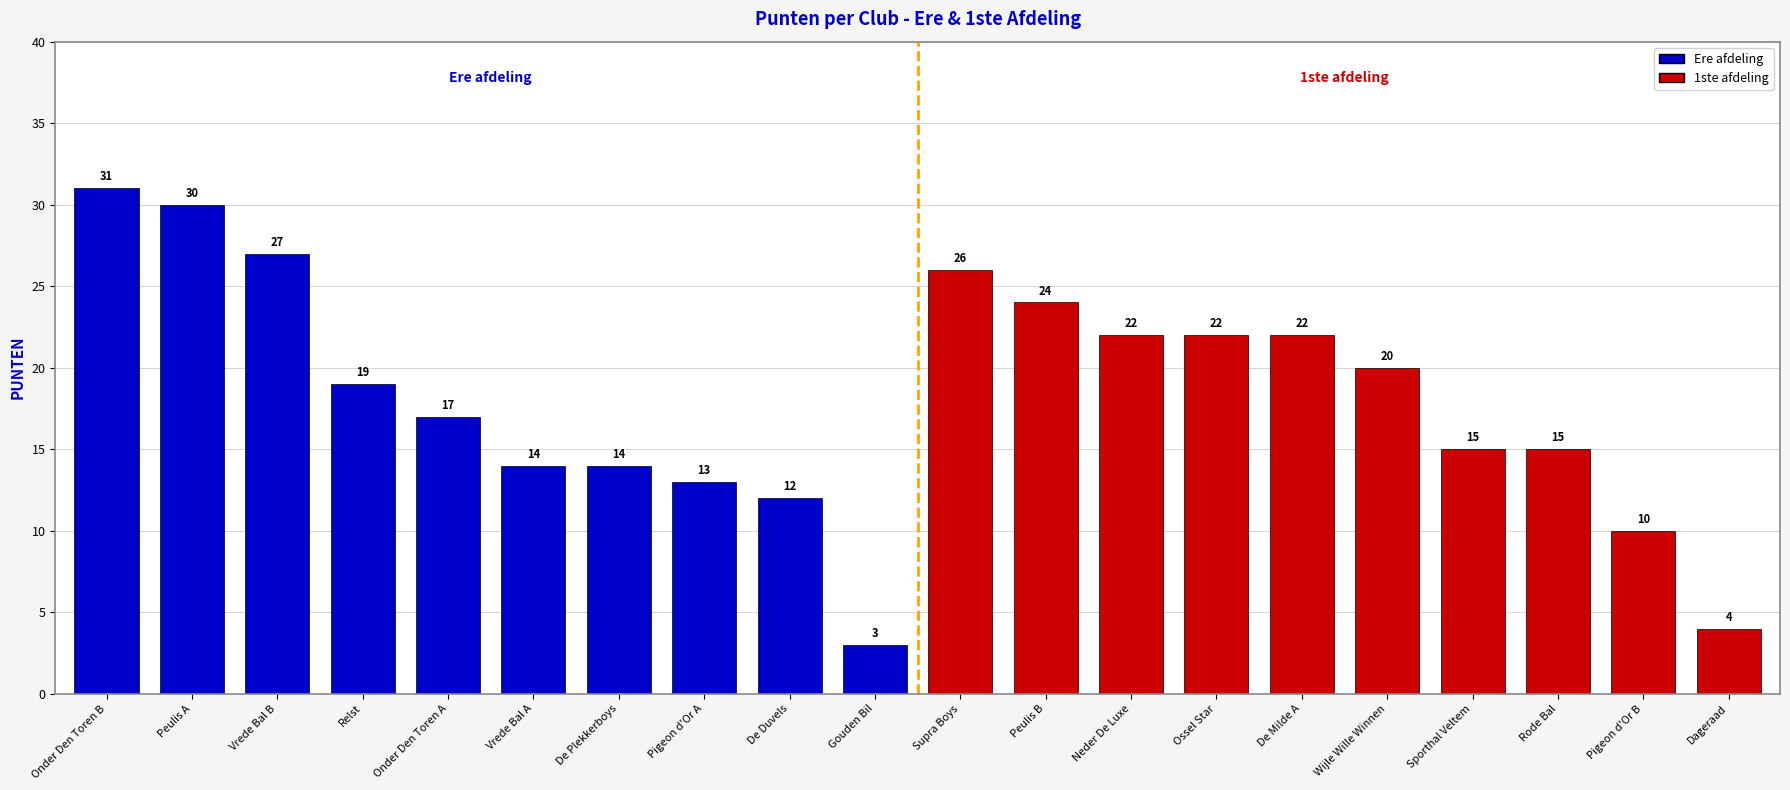

What is the value of the 9th bar from the left?

12